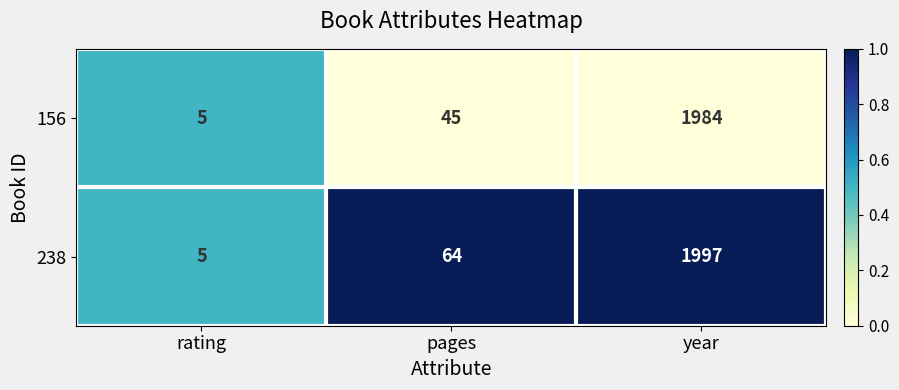

Which series has the largest total across all categories?

238